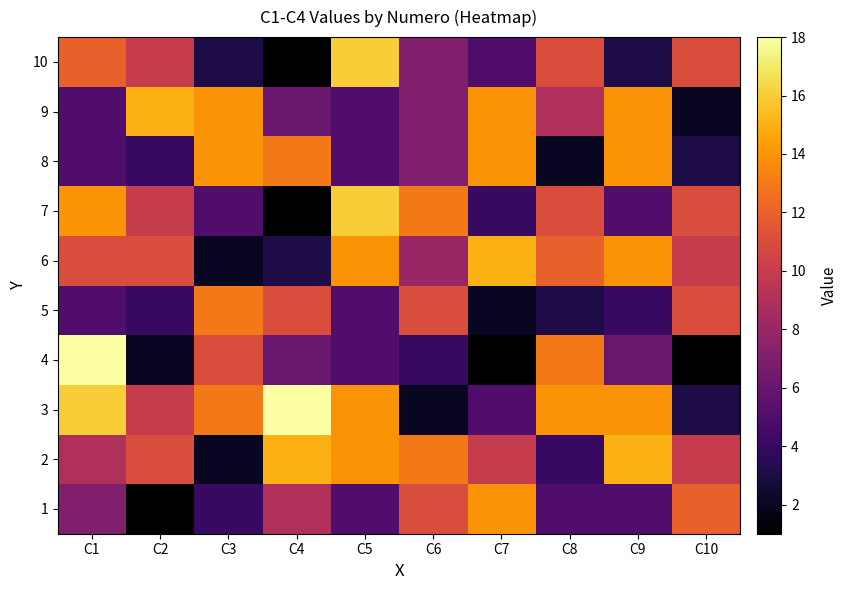

At which category does the chart reach its minimum across all series?

C2